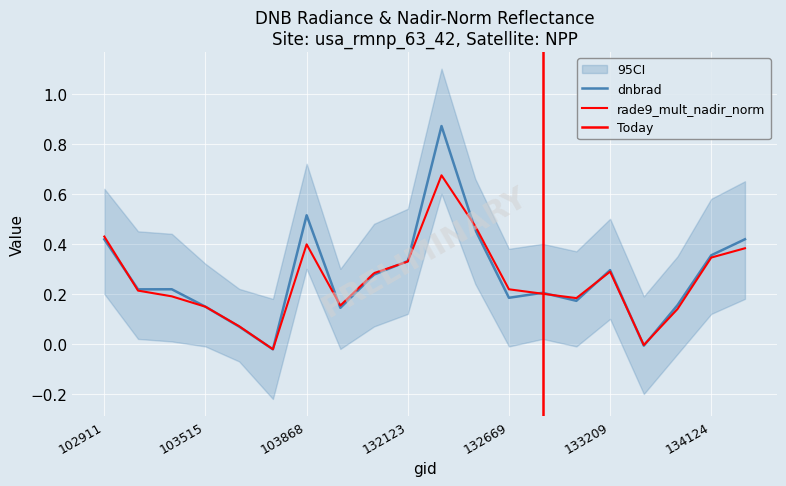

Is the value of rade9_mult_nadir_norm at 103396 greater than the value of dnbrad at 134138?

No